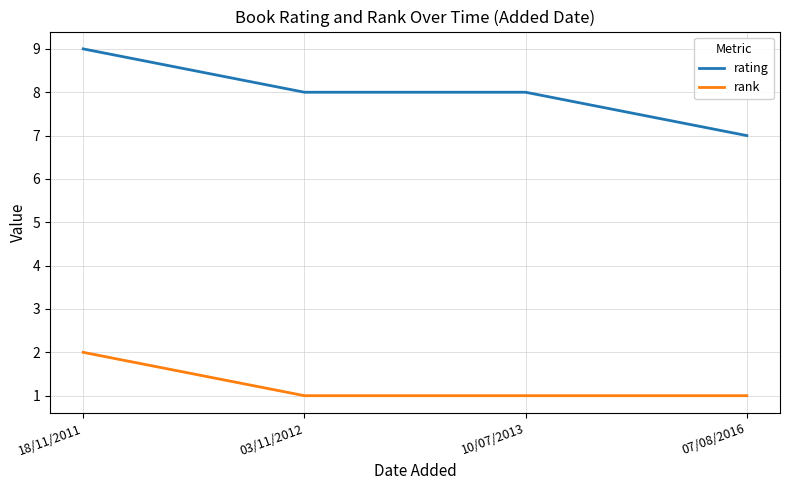

What is the total value across all series at 18/11/2011?

11